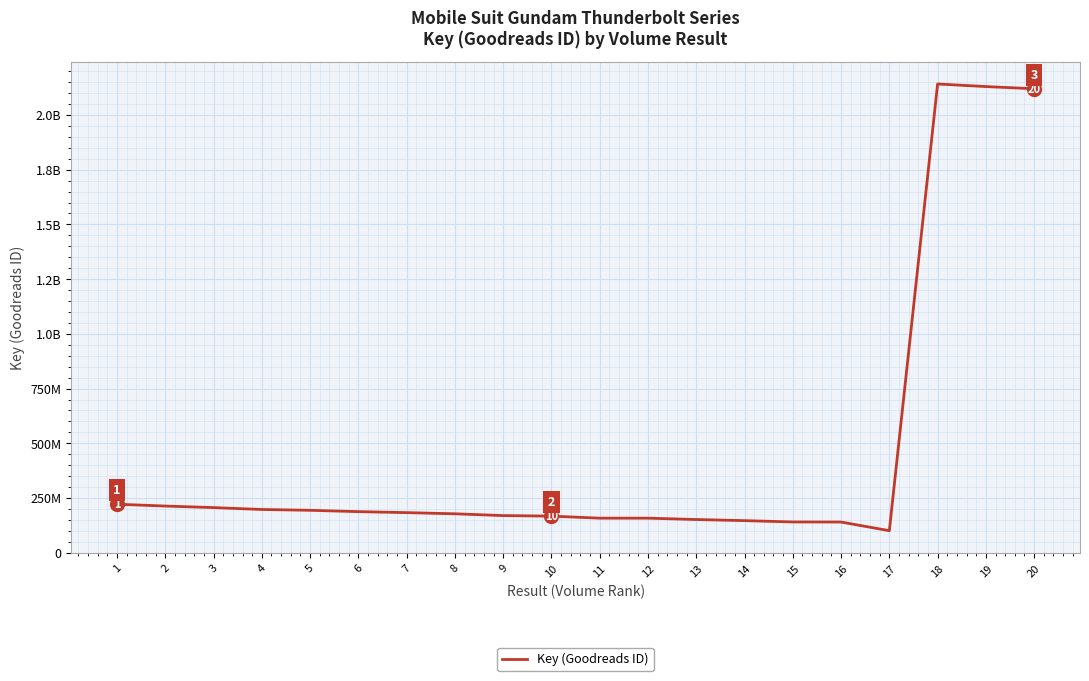

Is this an area chart (filled region under the line)?

No